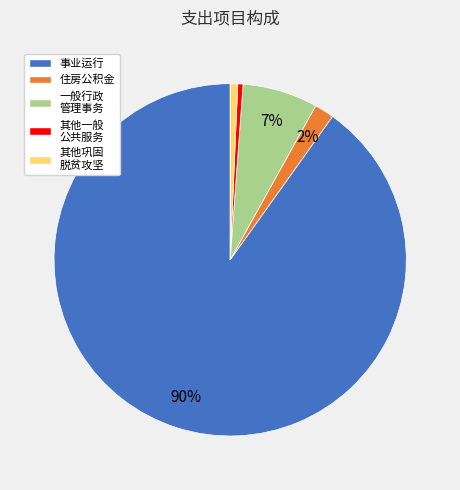

Which slice represents more than half of the pie?

事业运行